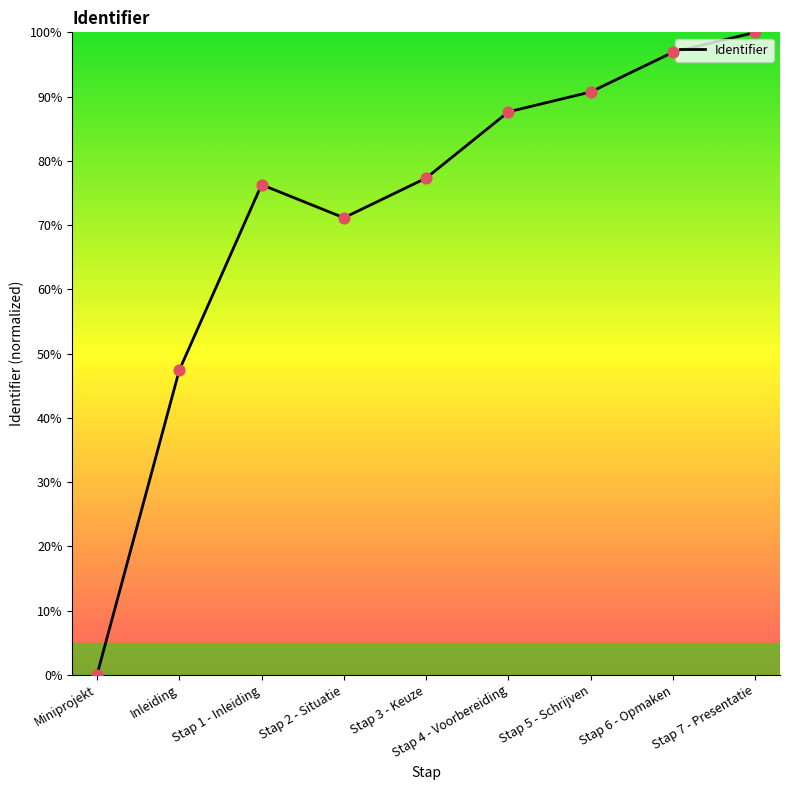

Between Stap 5 - Schrijven and Inleiding, which is larger?

Stap 5 - Schrijven